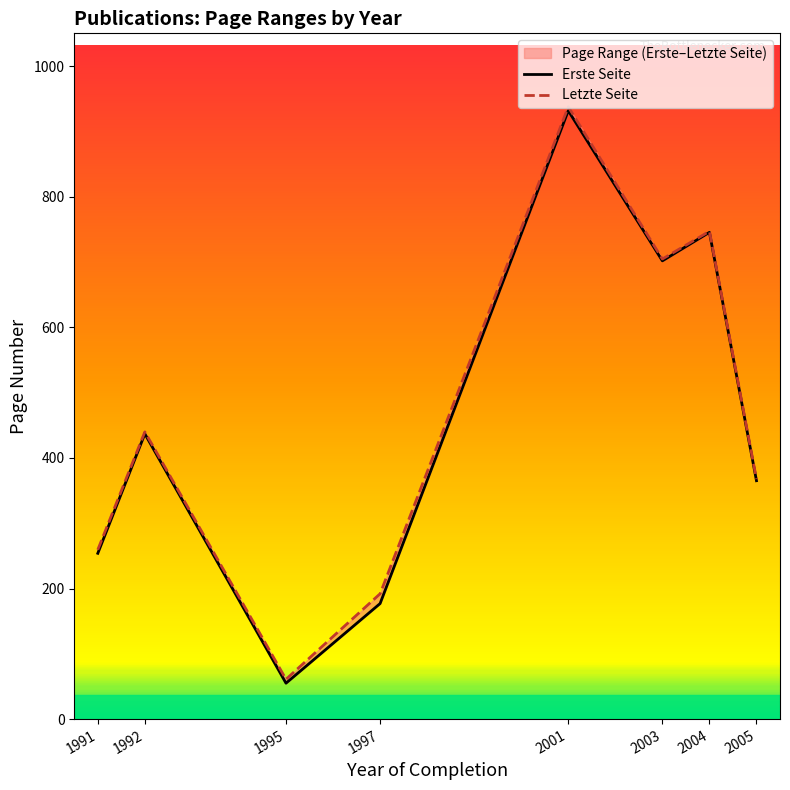

At which category is the sum across all series the highest?

2001